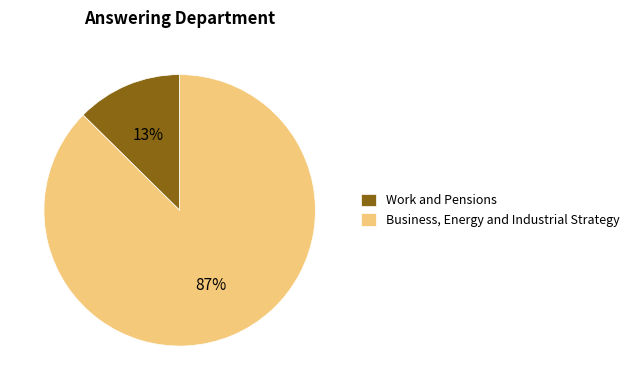

Approximately how many times larger is the value at Work and Pensions compared to Business, Energy and Industrial Strategy?

0.1